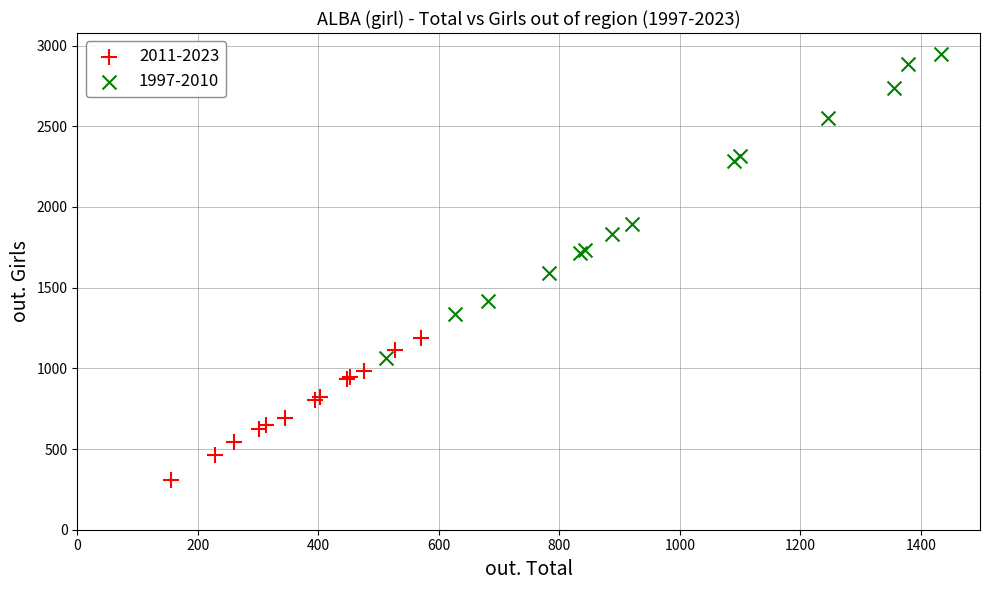

What are all the series names shown in the legend?

2011-2023, 1997-2010